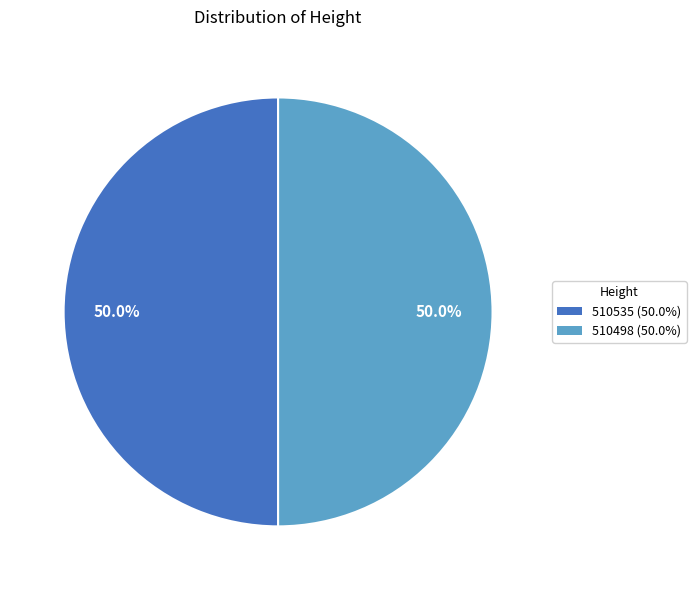

Is it true that 510498 is 60% of the pie?

False